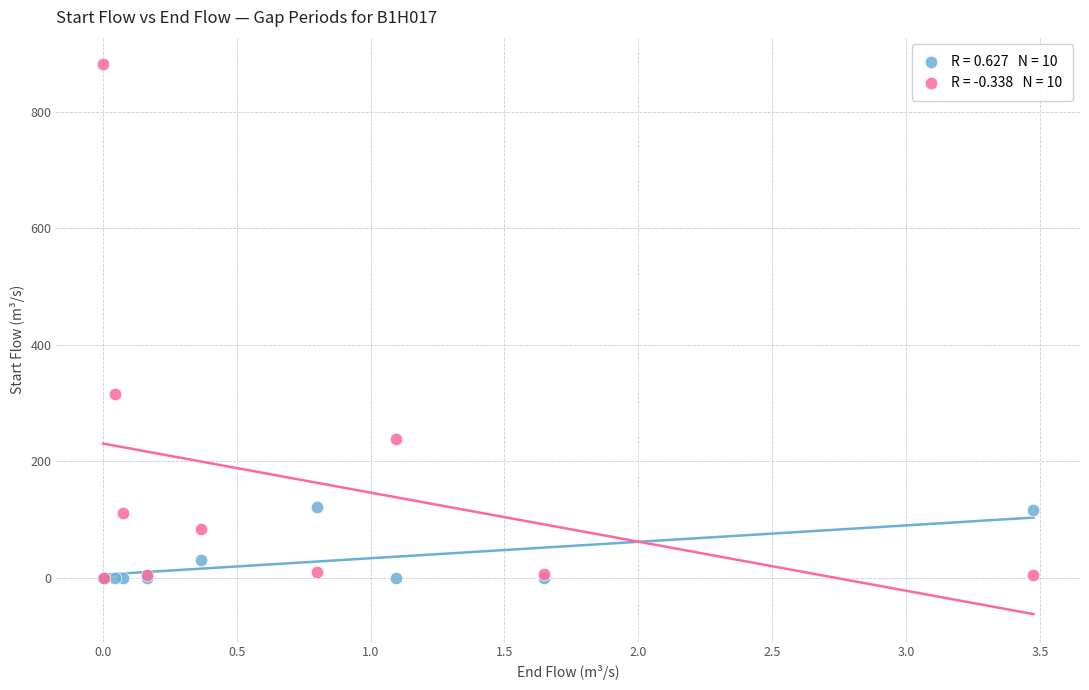

Across all series, what Y value is closest to 440?

316.1